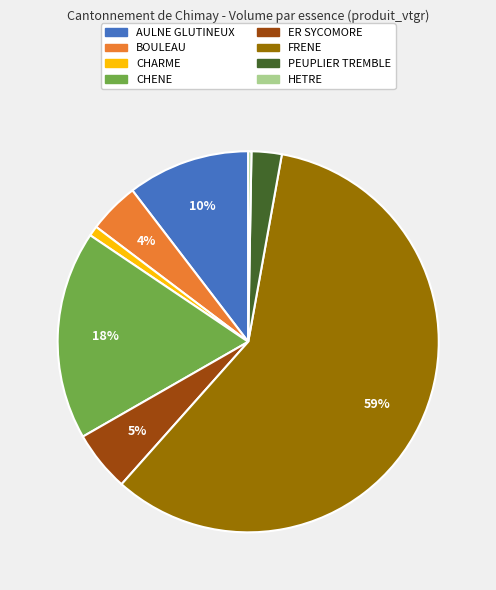

What is the majority slice?

FRENE